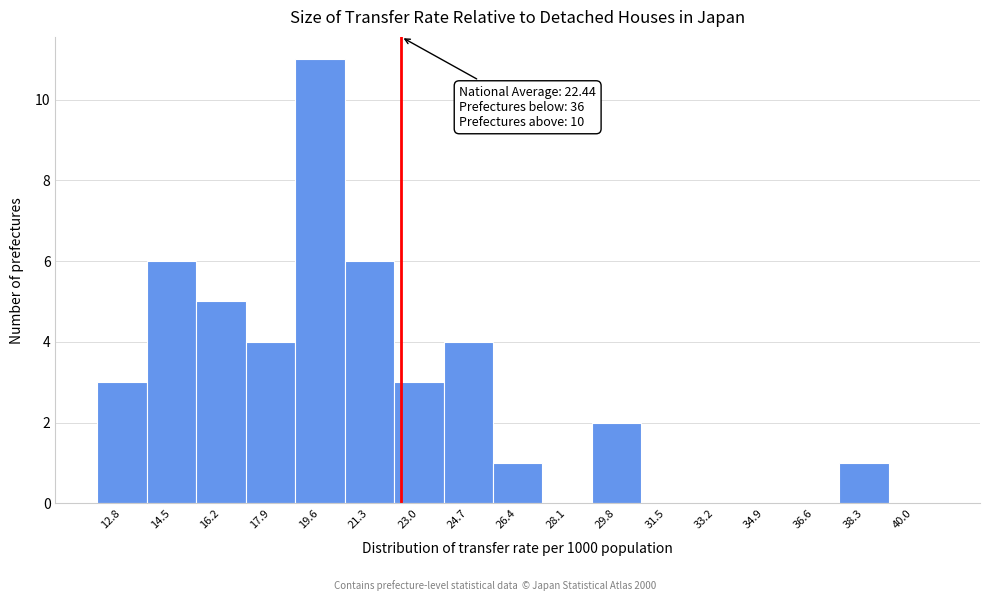

Over which range of the x-axis is the bar tallest?

18.8 to 20.5